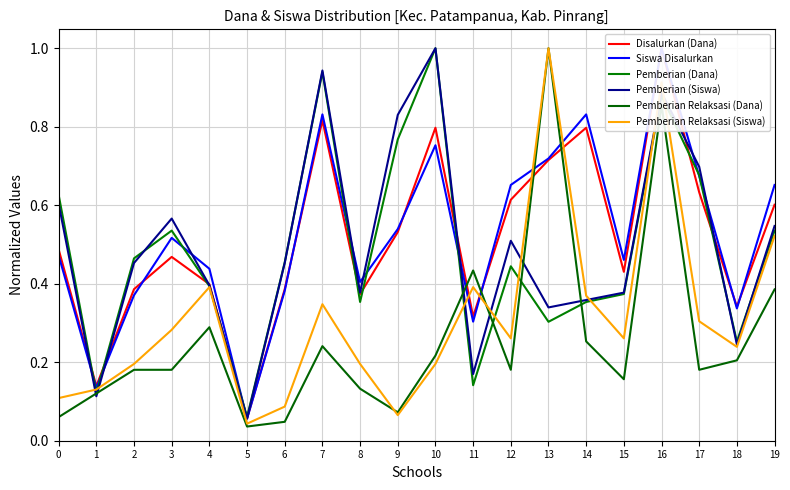

Is it true that Pemberian Relaksasi (Siswa) equals 1.0 at 13?

True